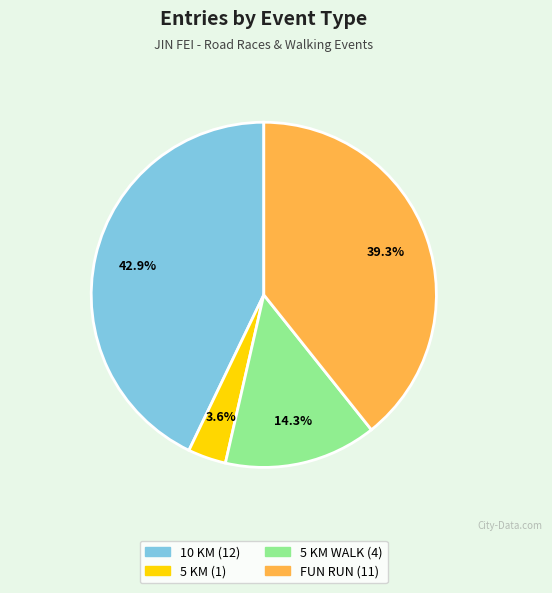

Is there any slice that represents more than half of the pie?

No